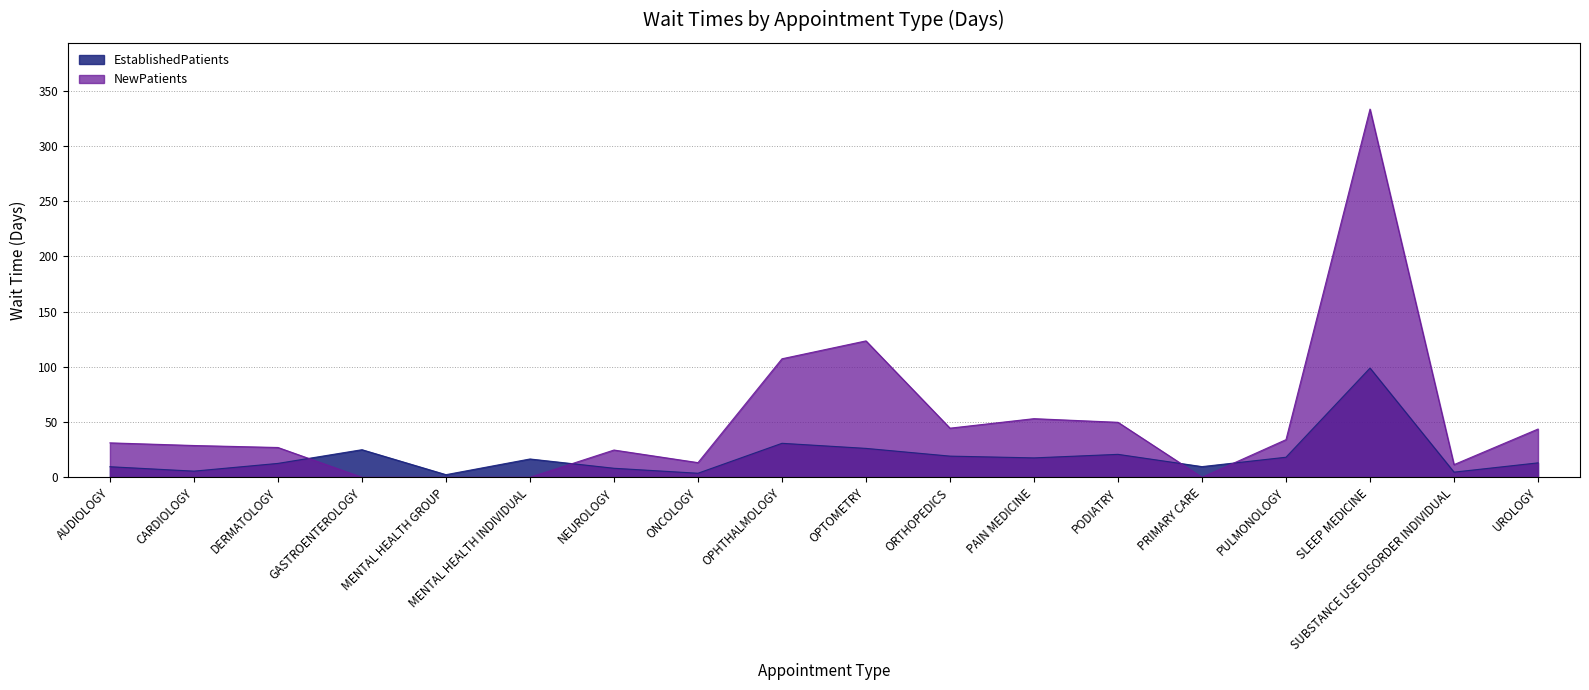

Is it true that NewPatients equals 0.0 at PRIMARY CARE?

True